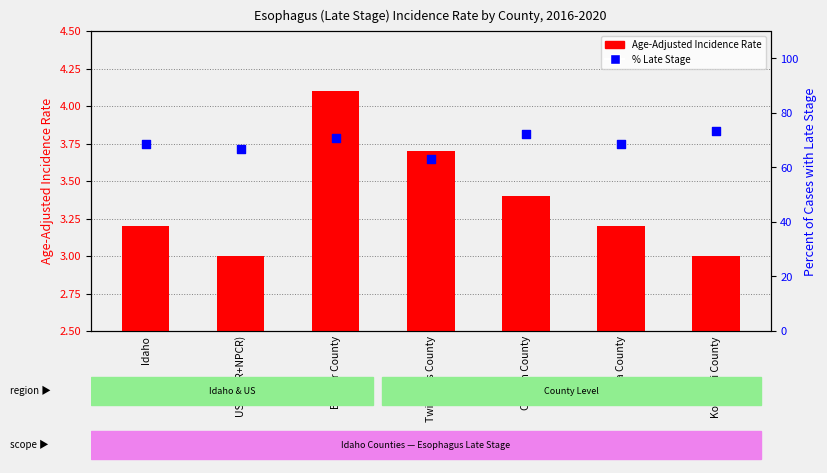

Which series has the largest total across all categories?

Percent of Cases with Late Stage